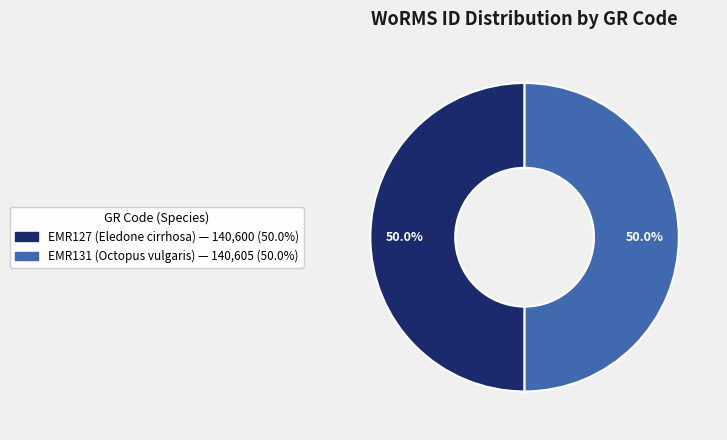

What is the total percentage of EMR131 and EMR127?

100.0%